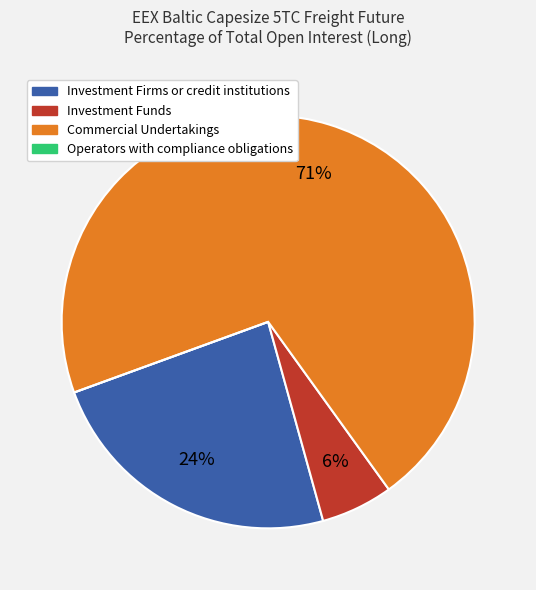

Which slice is the largest?

Commercial Undertakings